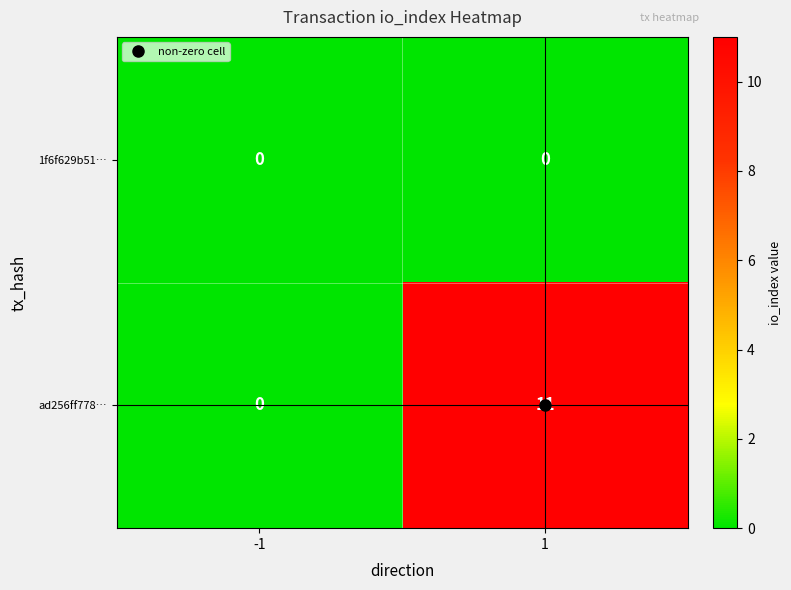

Which series has the largest total across all categories?

ad256ff778…